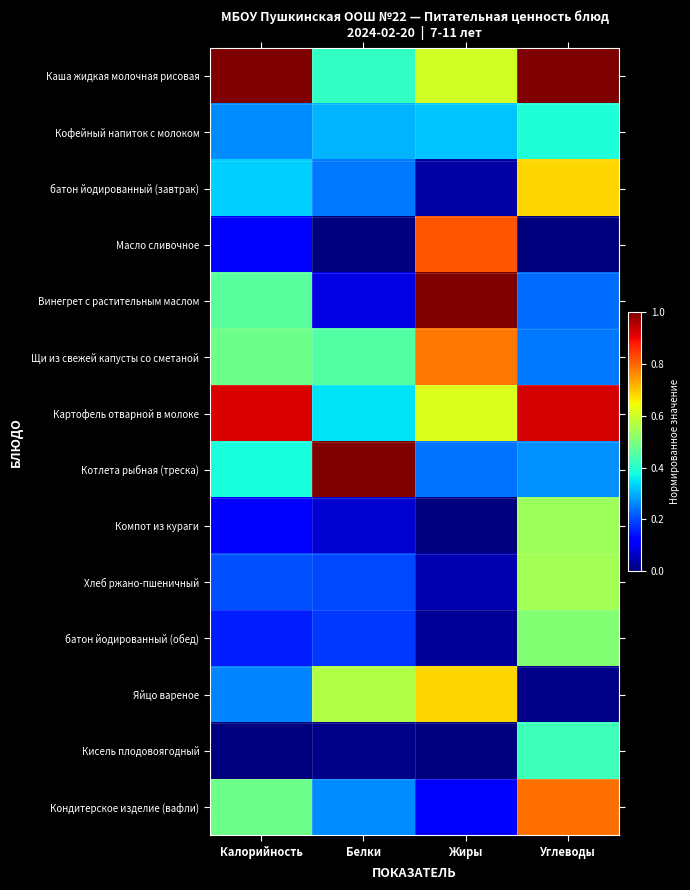

Reading left to right, transcribe all the data shown in this chart.

Каша жидкая молочная рисовая: Калорийность=1.0	Белки=0.4	Жиры=0.6	Углеводы=1.0
Кофейный напиток с молоком: Калорийность=0.3	Белки=0.3	Жиры=0.3	Углеводы=0.4
батон йодированный (завтрак): Калорийность=0.3	Белки=0.2	Жиры=0.0	Углеводы=0.7
Масло сливочное: Калорийность=0.1	Белки=0.0	Жиры=0.8	Углеводы=0.0
Винегрет с растительным маслом: Калорийность=0.5	Белки=0.1	Жиры=1.0	Углеводы=0.2
Щи из свежей капусты со сметаной: Калорийность=0.5	Белки=0.5	Жиры=0.8	Углеводы=0.2
Картофель отварной в молоке: Калорийность=0.9	Белки=0.3	Жиры=0.6	Углеводы=0.9
Котлета рыбная (треска): Калорийность=0.4	Белки=1.0	Жиры=0.2	Углеводы=0.3
Компот из кураги: Калорийность=0.1	Белки=0.1	Жиры=0.0	Углеводы=0.5
Хлеб ржано-пшеничный: Калорийность=0.2	Белки=0.2	Жиры=0.0	Углеводы=0.5
батон йодированный (обед): Калорийность=0.2	Белки=0.2	Жиры=0.0	Углеводы=0.5
Яйцо вареное: Калорийность=0.3	Белки=0.6	Жиры=0.7	Углеводы=0.0
Кисель плодовоягодный: Калорийность=0.0	Белки=0.0	Жиры=0.0	Углеводы=0.4
Кондитерское изделие (вафли): Калорийность=0.5	Белки=0.3	Жиры=0.1	Углеводы=0.8